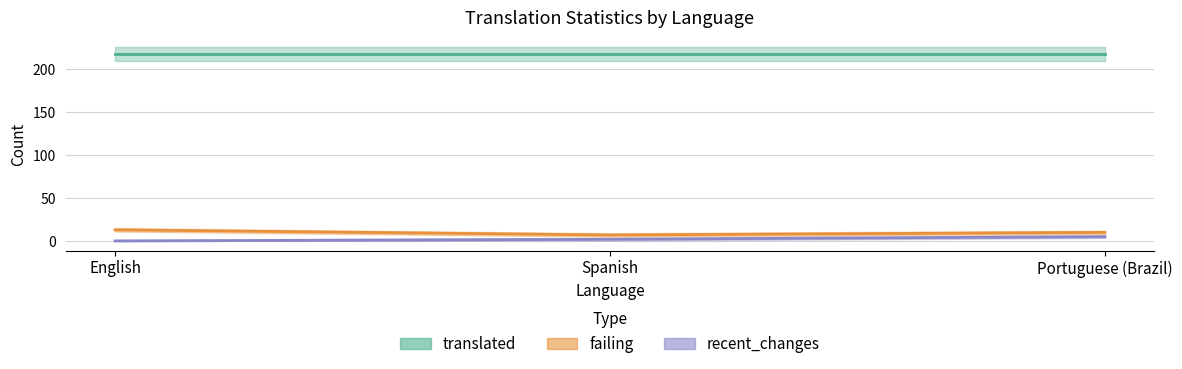

What is the difference between the second highest and minimum values in the failing series?

3